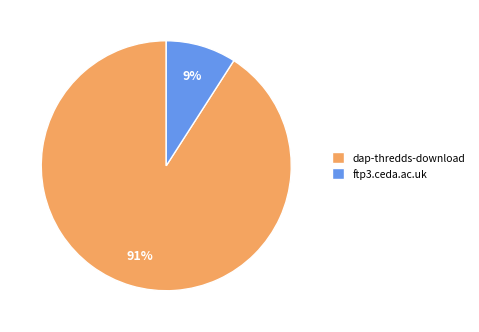

Does any single category account for the majority?

Yes